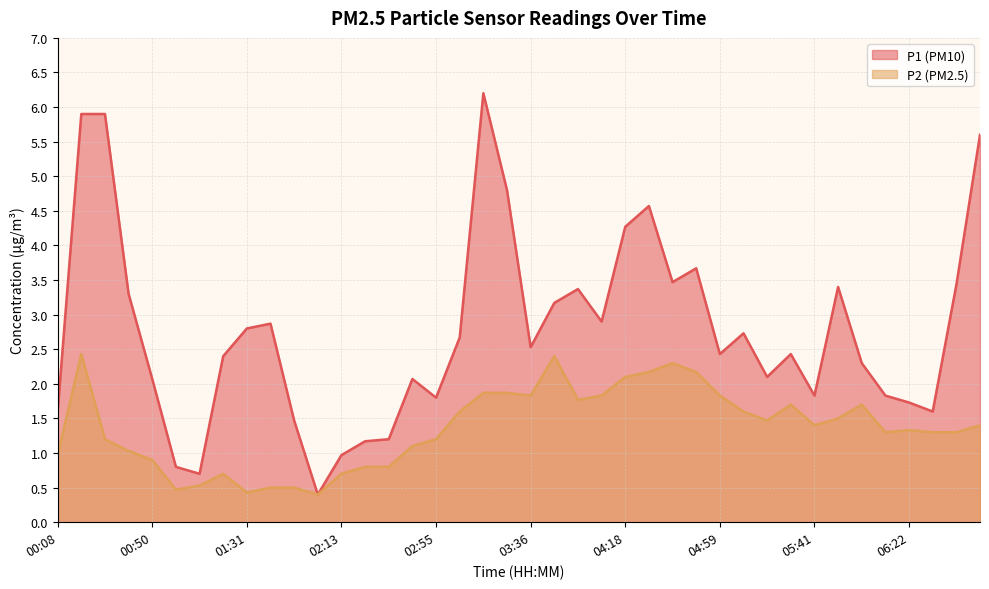

What is the value of the P2 point at the 33rd from the left?

1.4